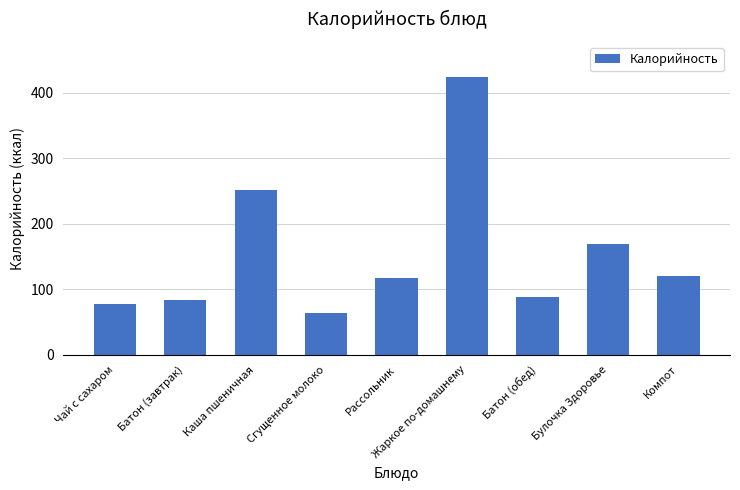

Reading left to right, transcribe all the data shown in this chart.

Чай с сахаром=78	Батон (завтрак)=84	Каша пшеничная=251	Сгущенное молоко=64	Рассольник=117	Жаркое по-домашнему=424	Батон (обед)=88	Булочка Здоровье=169	Компот=121